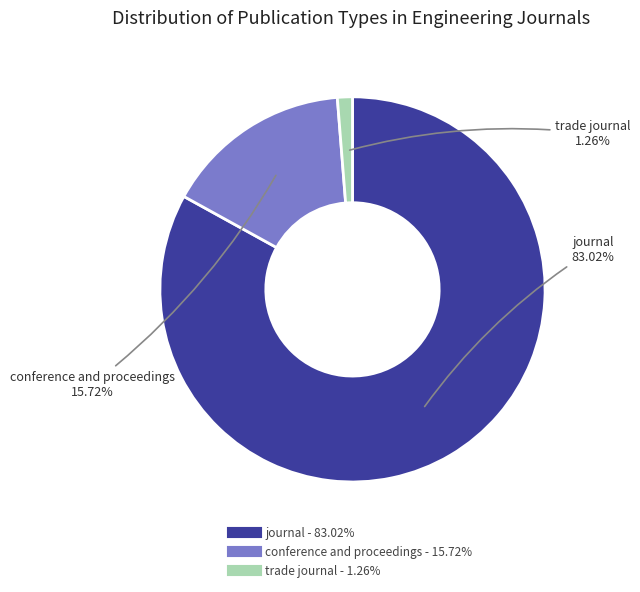

Which has a higher value, trade journal or journal?

journal